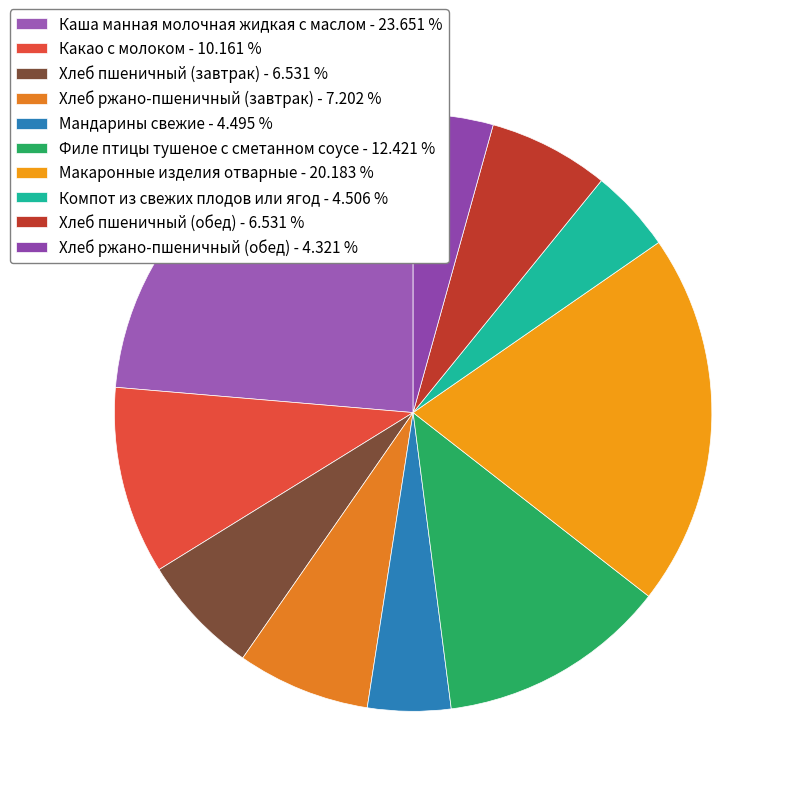

How many slices are in this pie chart?

10